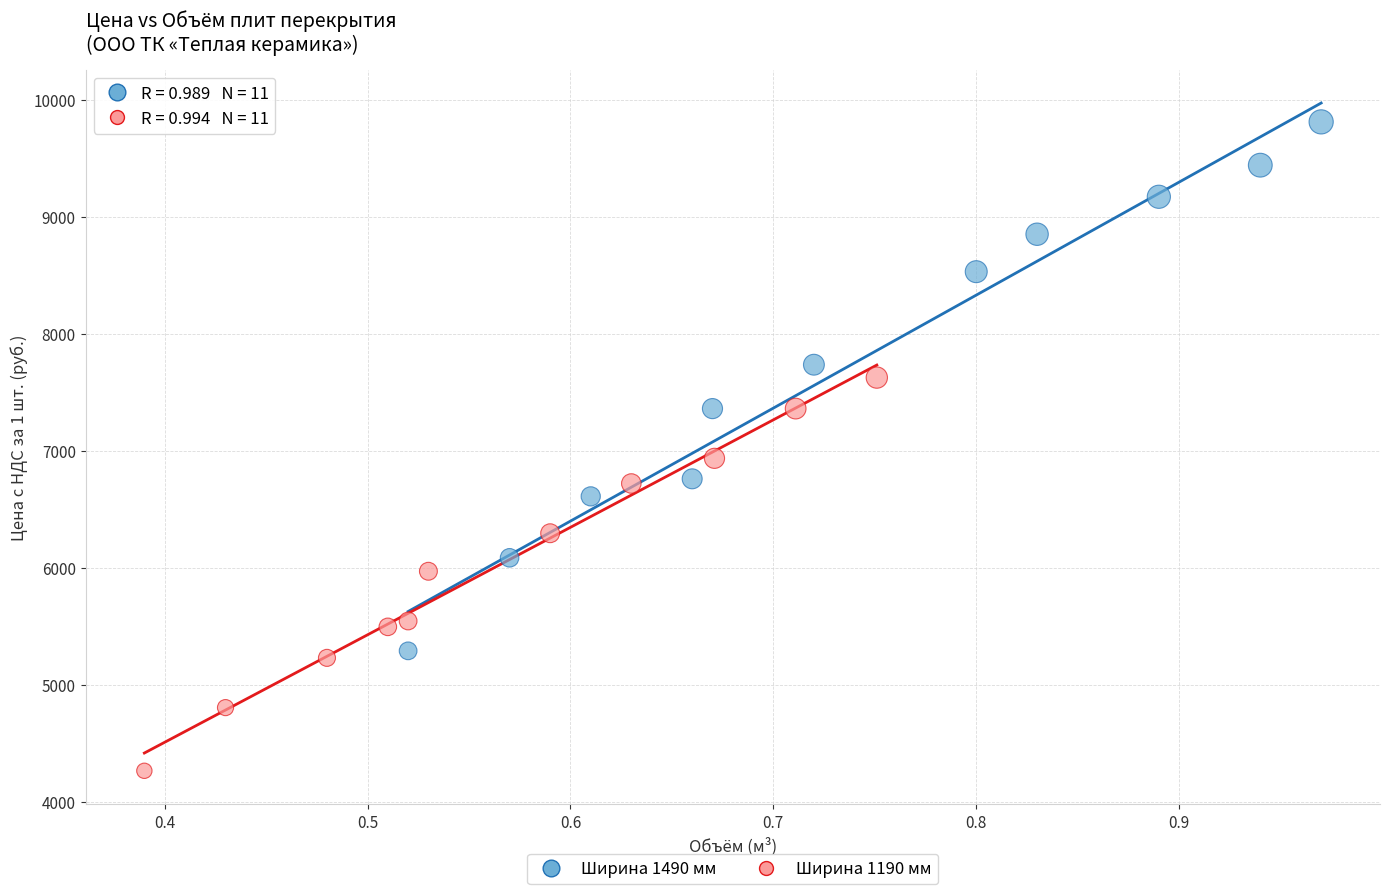

Which series reaches the minimum Y coordinate?

Ширина 1190 мм